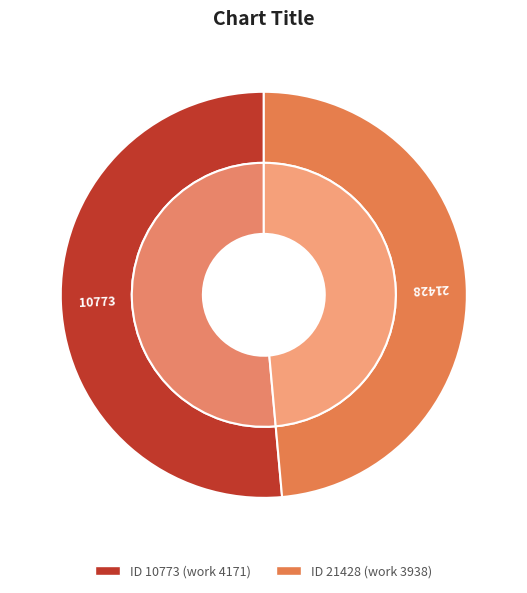

To the nearest percent, what is the difference between the largest and smallest slice percentages?

3%